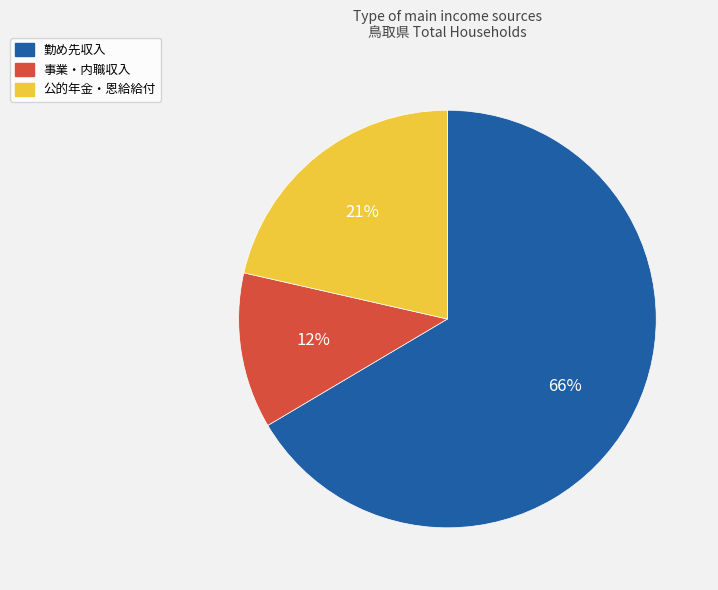

Is it true that 勤め先収入 is 77% of the pie?

False